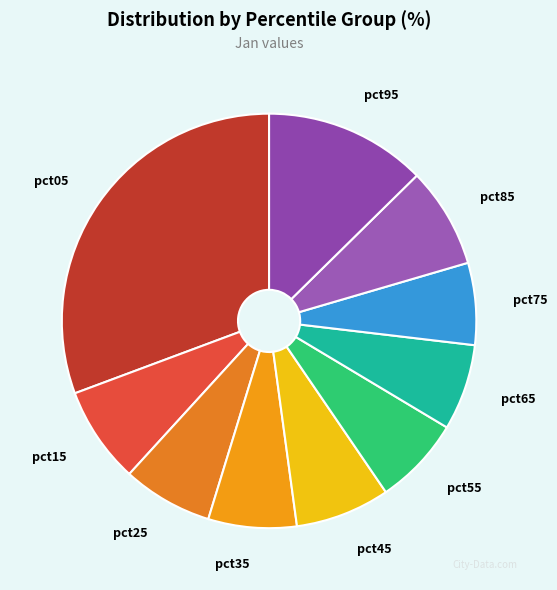

Is there any slice that represents more than half of the pie?

No